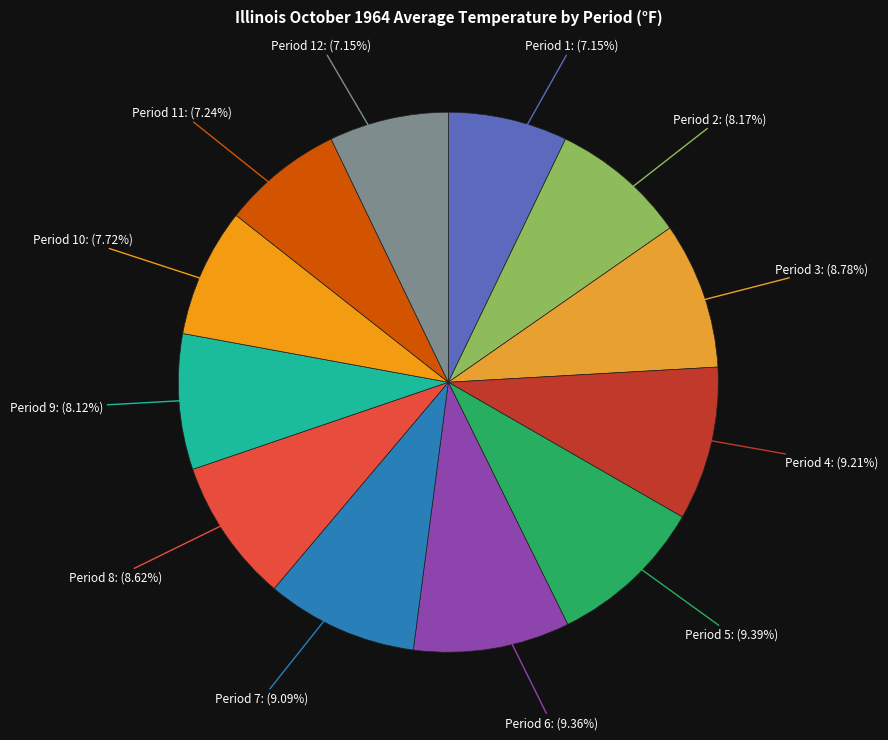

Does any single category account for the majority?

No